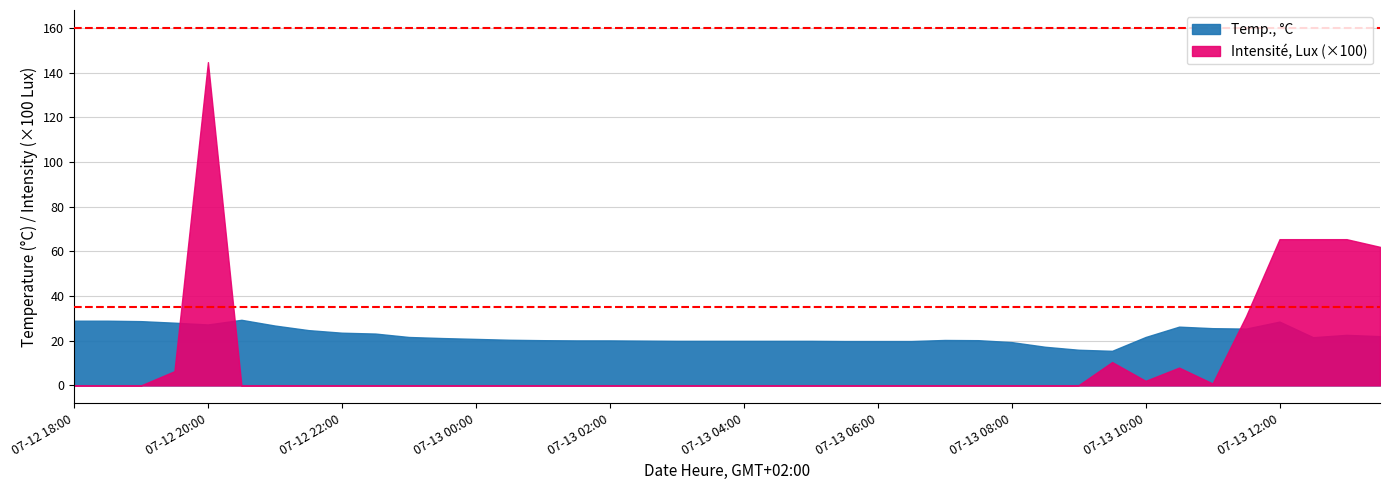

Which label corresponds to the smallest value in the chart?

2022-07-12 18:00